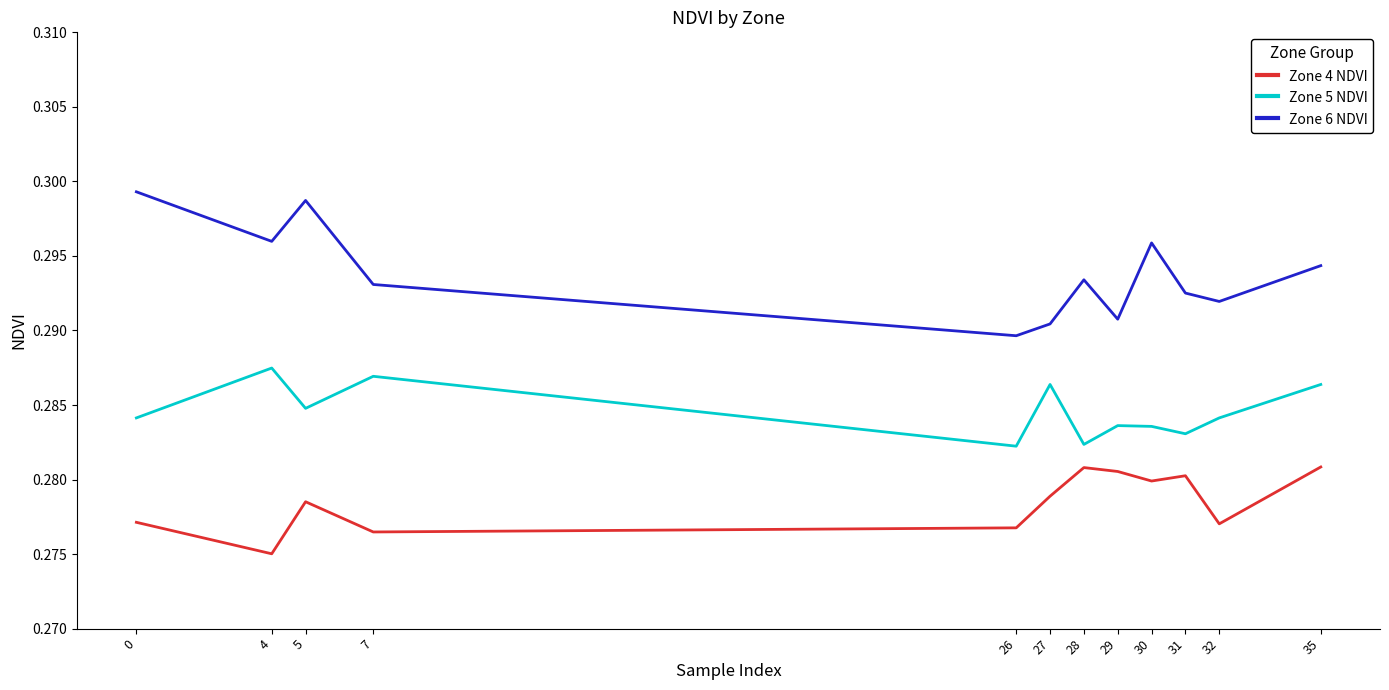

At how many categories does at least one series exceed 0?

12